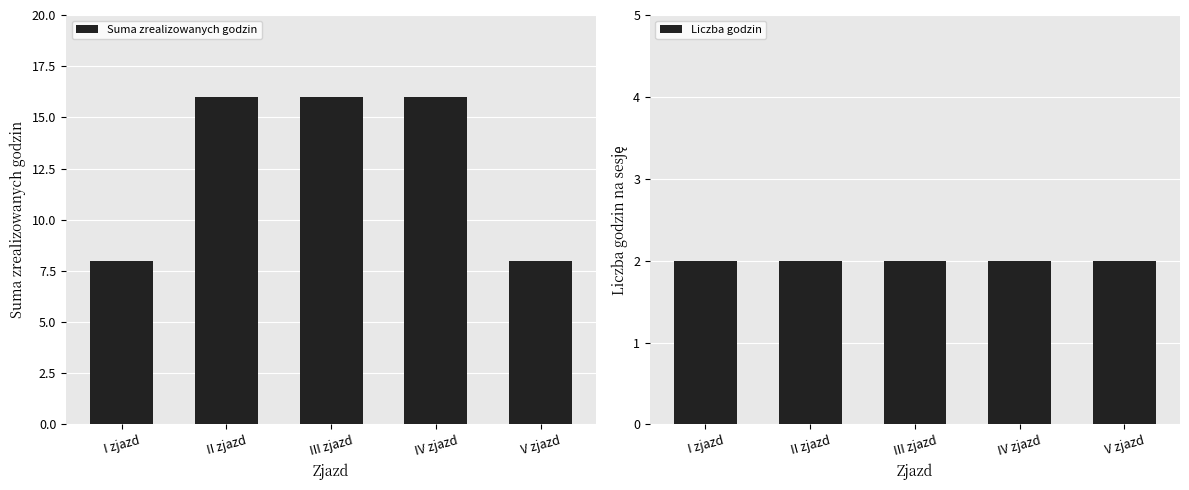

Reading left to right, transcribe all the data shown in this chart.

Suma zrealizowanych godzin: 8	16	16	16	8
Liczba godzin: 2	2	2	2	2